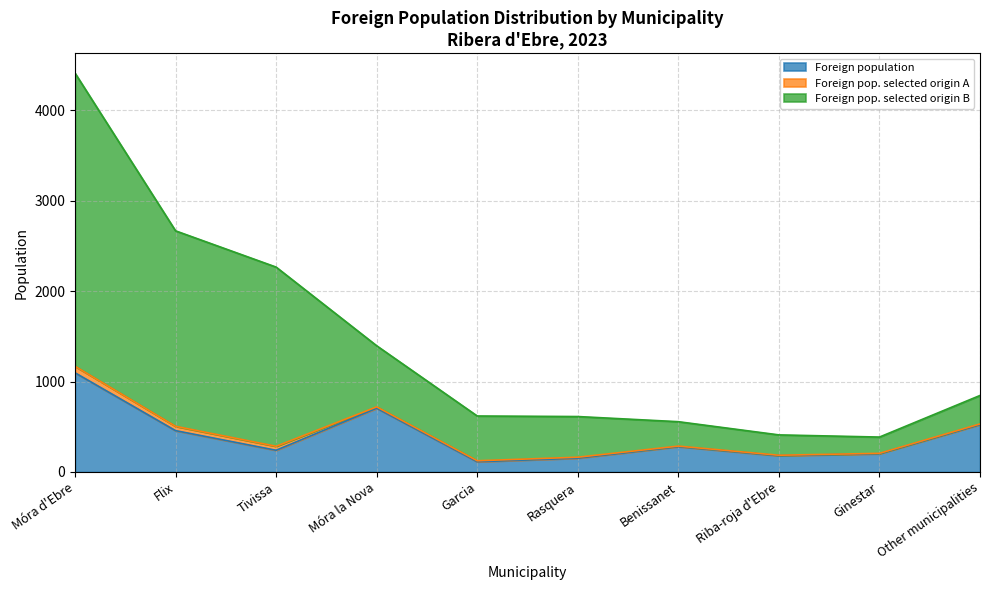

In Foreign pop. selected origin A, how many points are lower than both neighbors (excluding endpoints)?

1